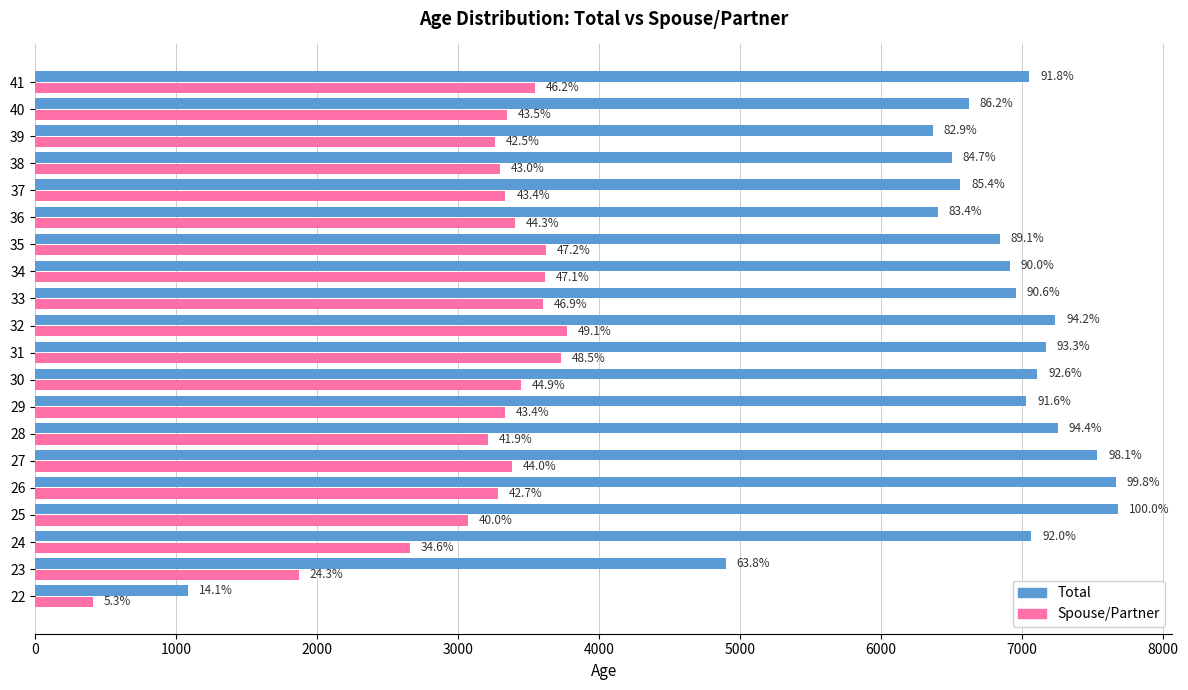

What are all the series names shown in the legend?

Total, Spouse/Partner